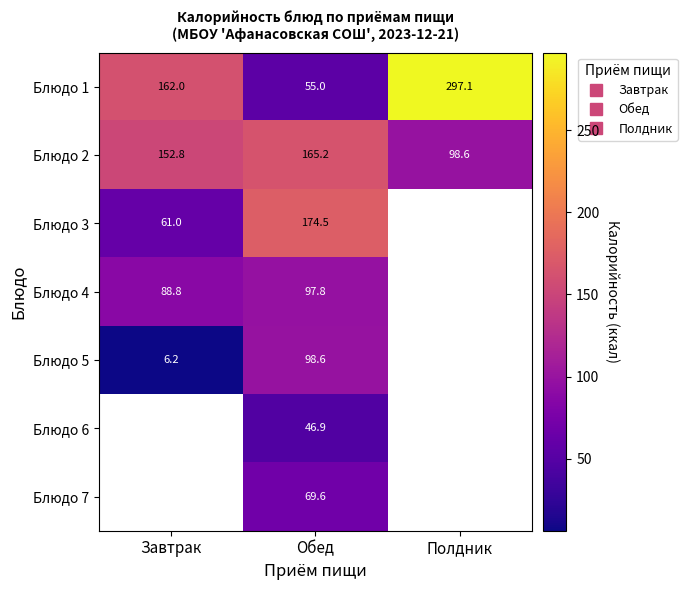

What is the difference between the second highest and minimum values in the Блюдо 5 series?

92.3